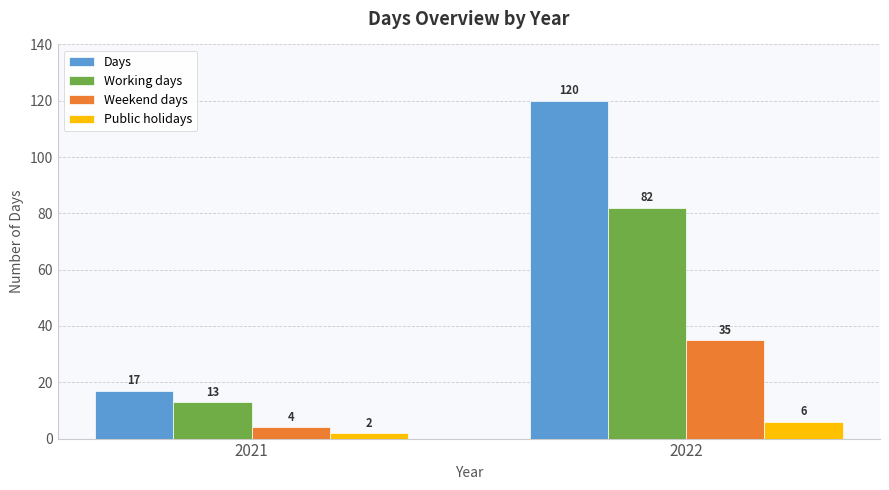

What is the sum of the Working days values at 2022 and 2021?

95